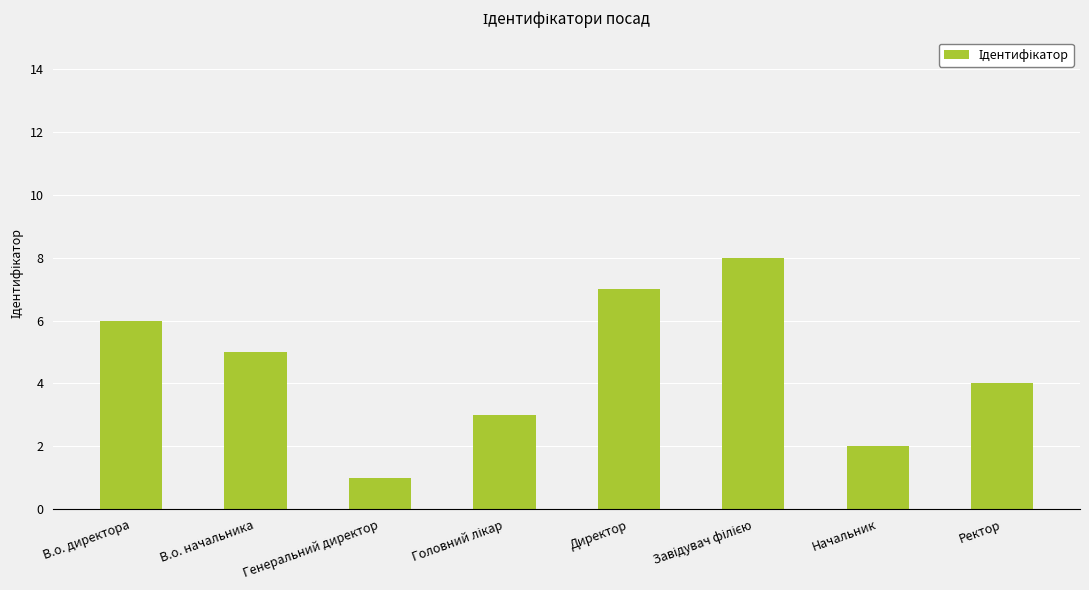

At which category does the chart reach its minimum across all series?

Генеральний директор